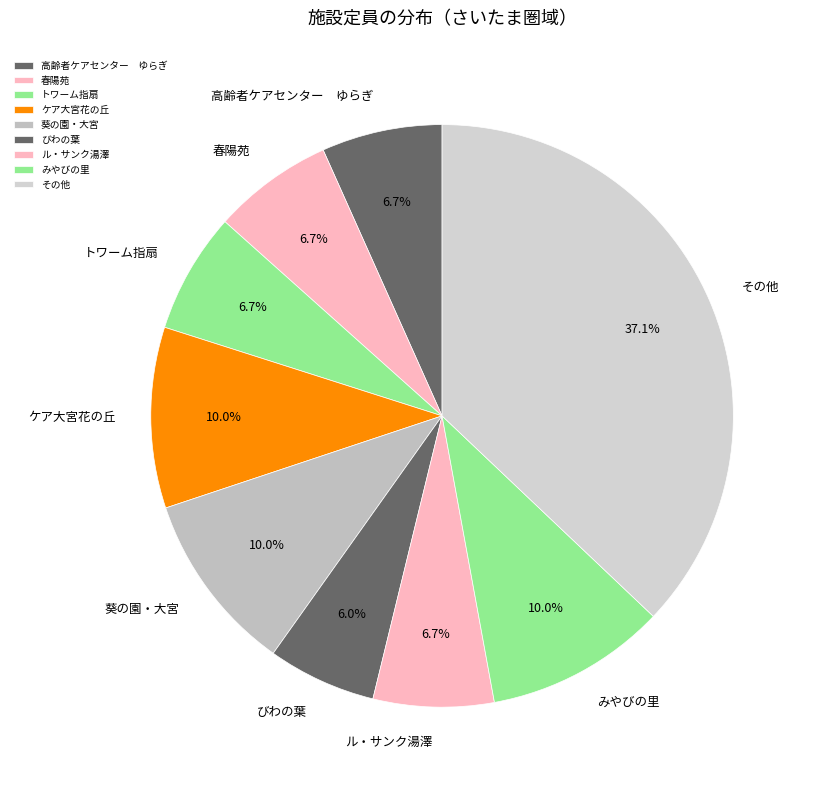

Which slice is the smallest?

びわの葉